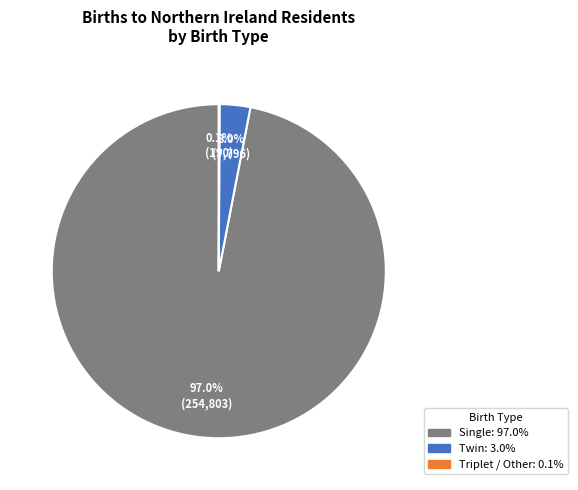

To the nearest percent, what is the average slice percentage?

33%